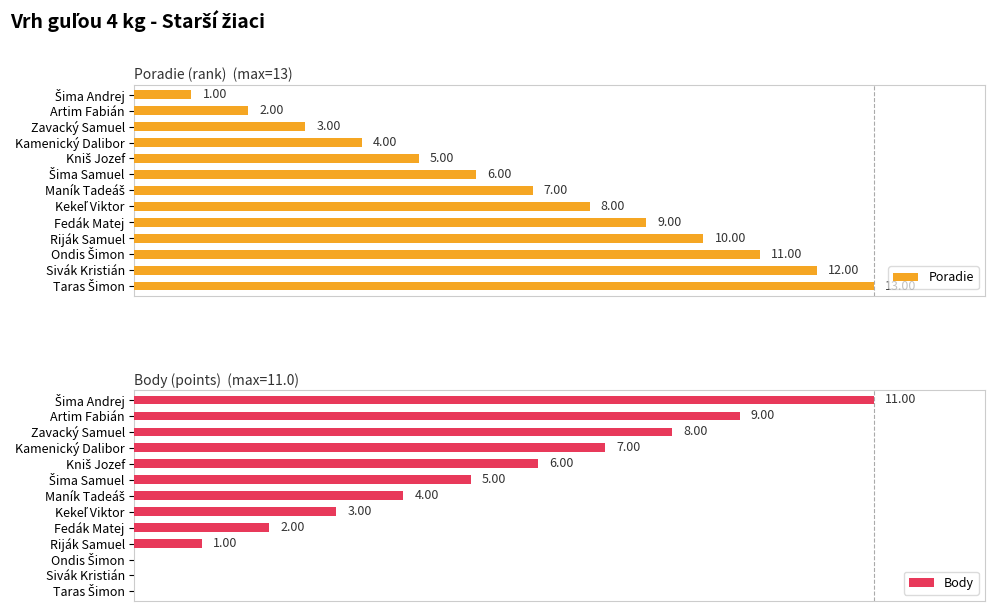

What are all the series names shown in the legend?

Poradie, Body